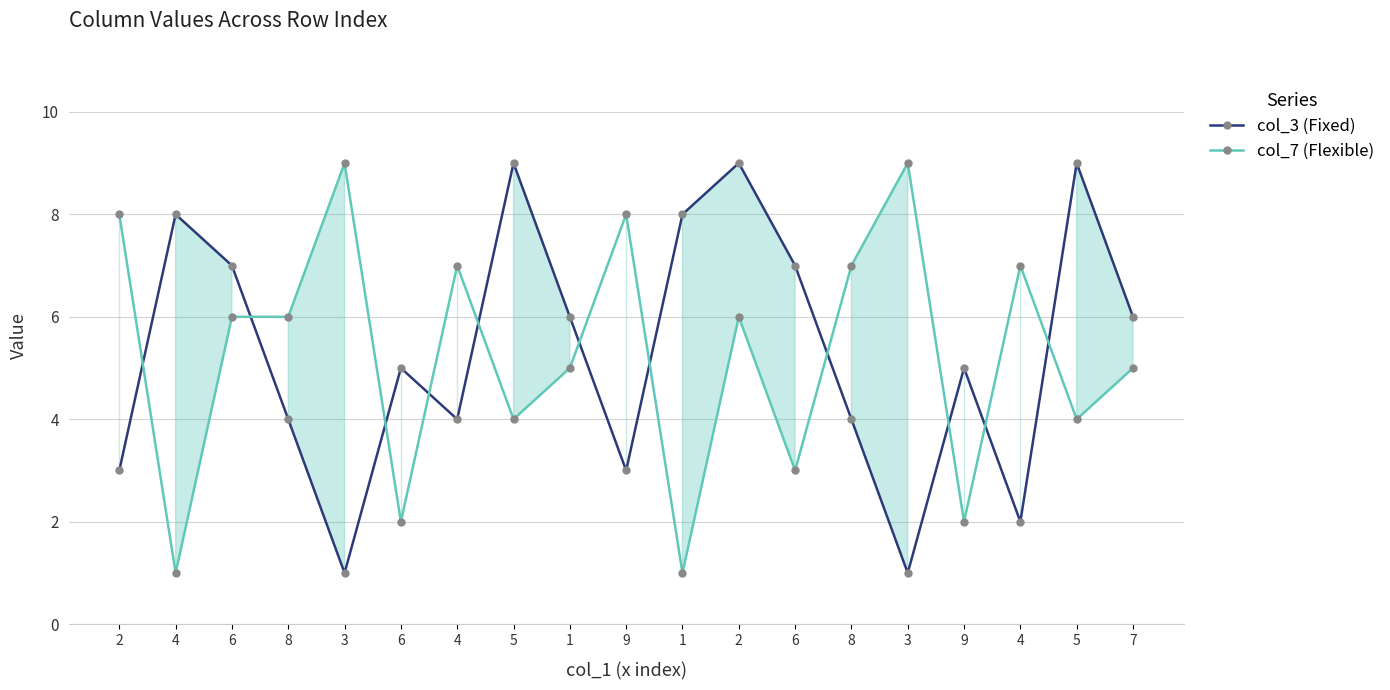

What is the value of the col_7 (Flexible) point at the 15th from the left?

9